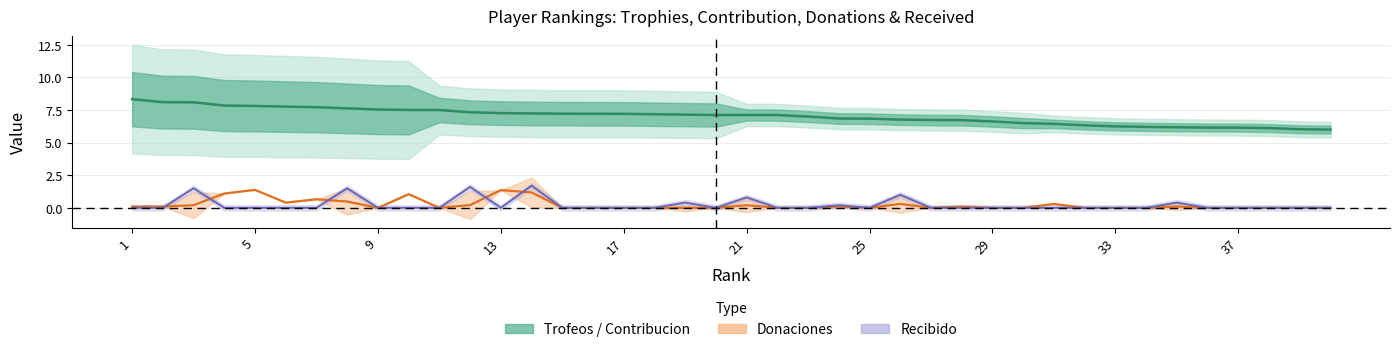

The Donaciones series shows 0.0 at 29. True or false?

True